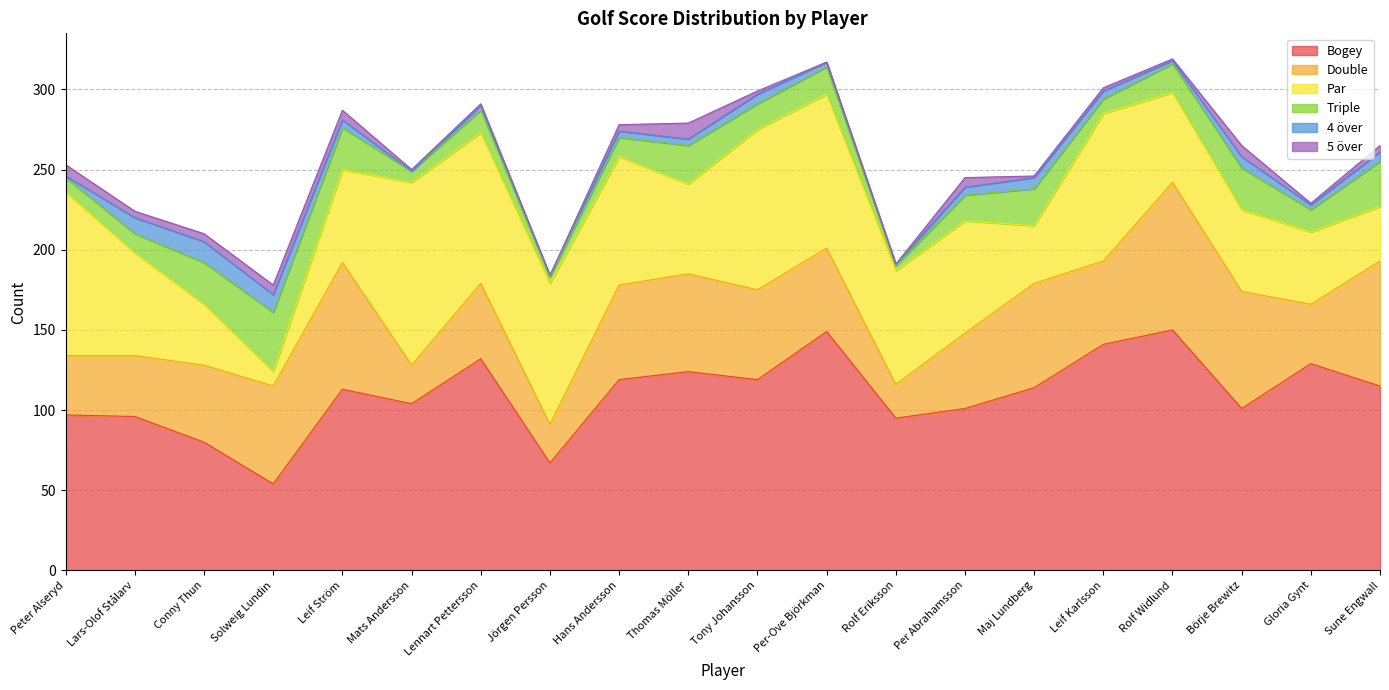

How many values in the Double series are below 52?

9